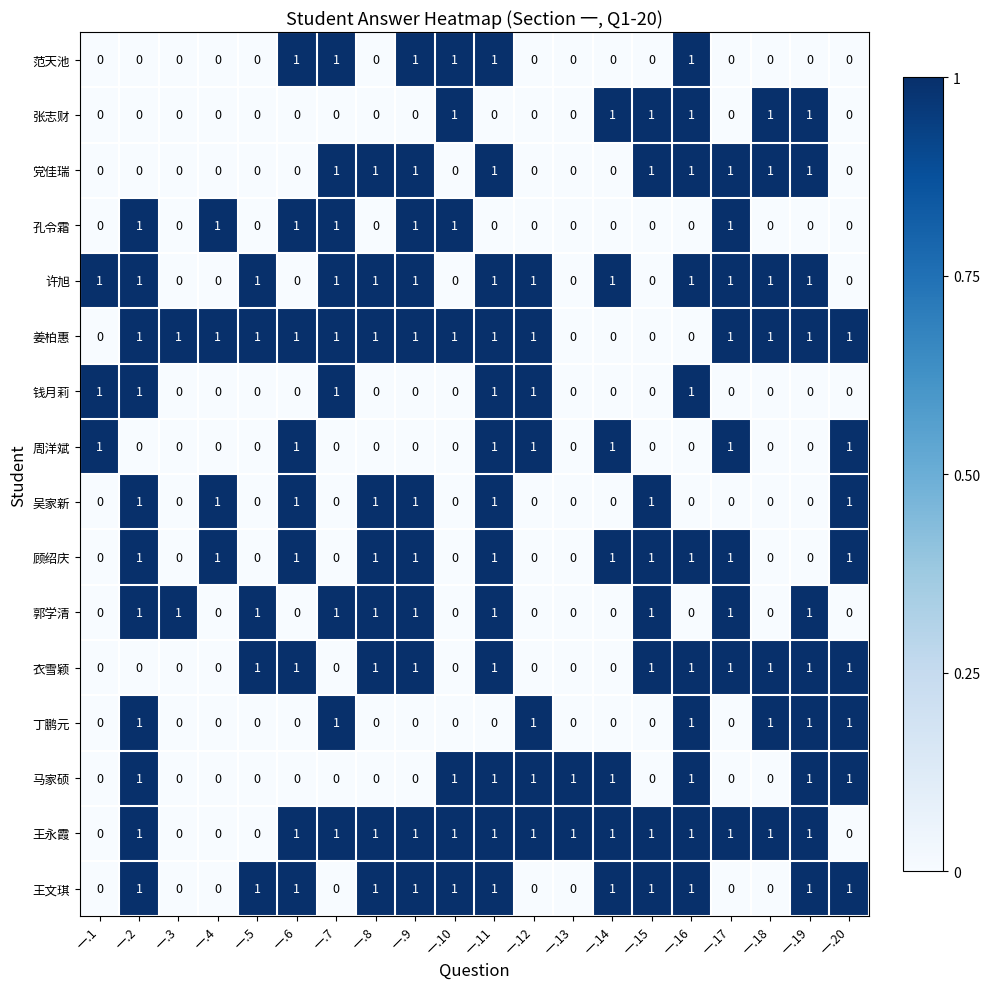

True or false: 张志财 has a value of 1 at 一.11.

False